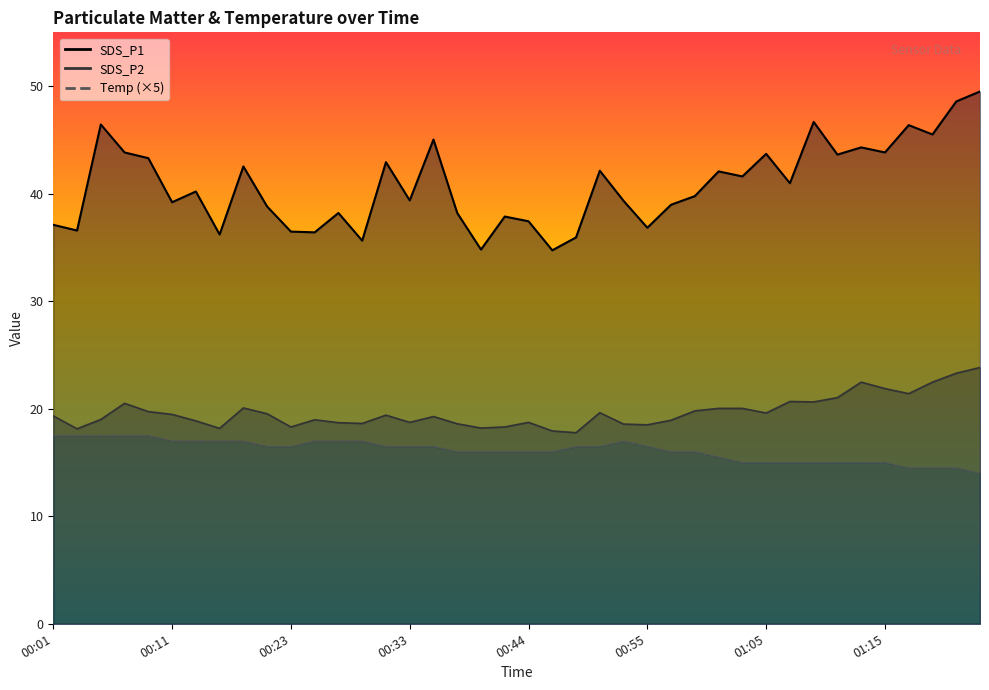

True or false: Temp and SDS_P2 intersect in this chart.

False